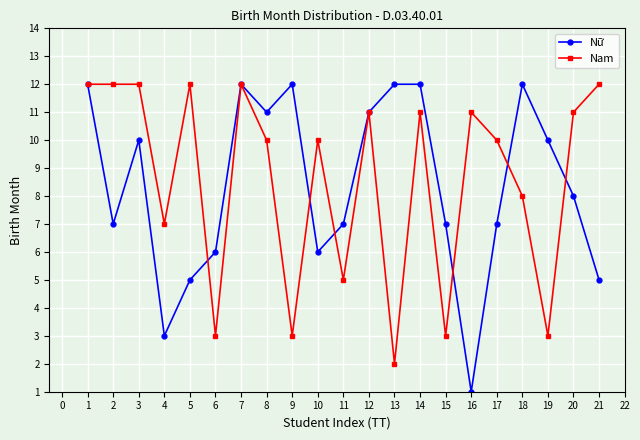

What is the value of the Nữ point at the 3rd from the left?

10